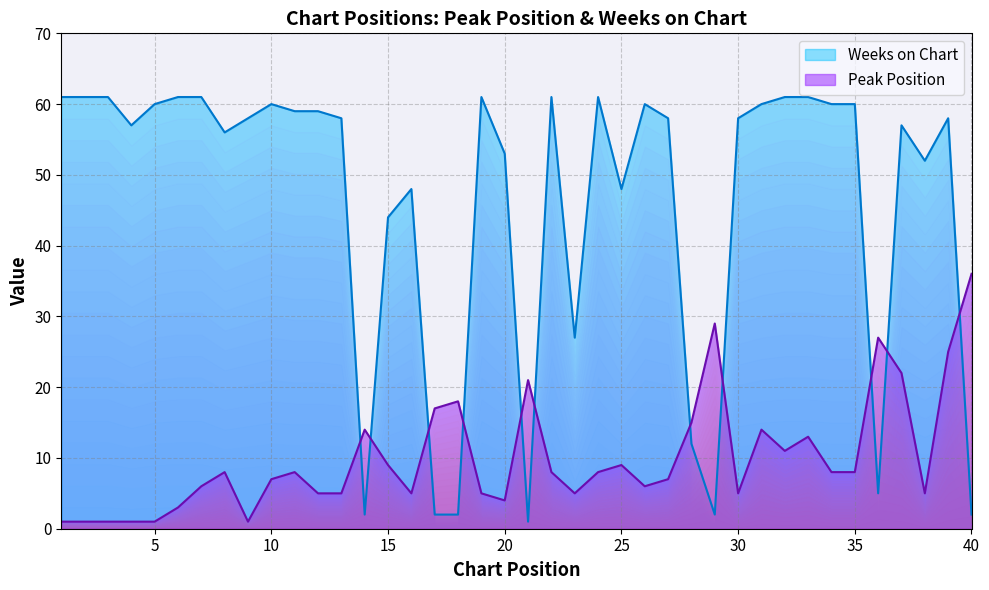

Which series has the widest spread of values?

Weeks on Chart